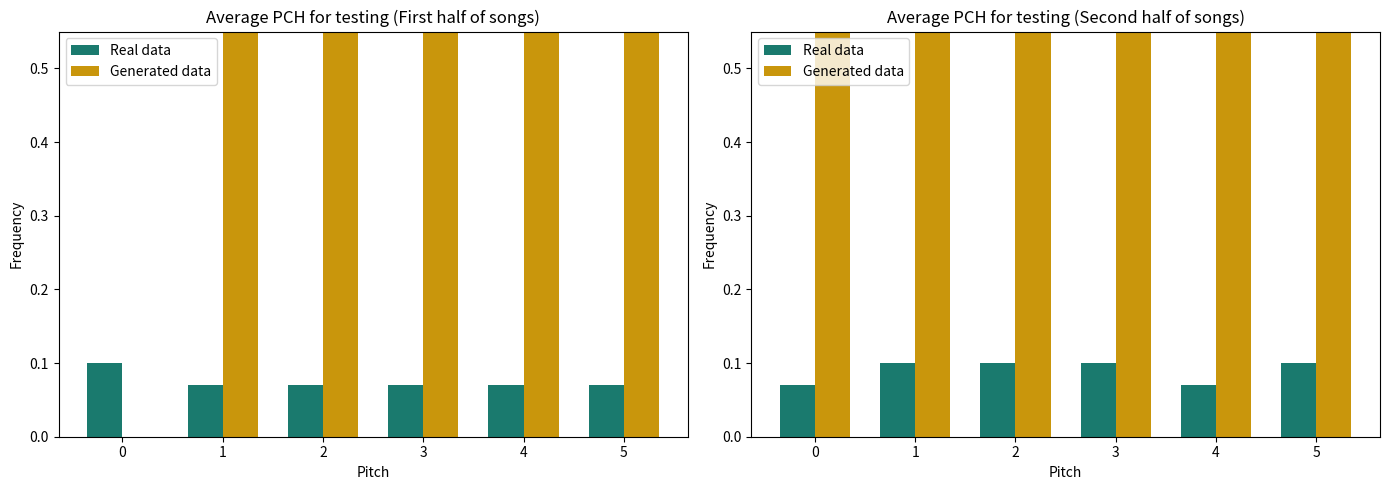

What is the spread (max minus min) of values at 4?

0.8